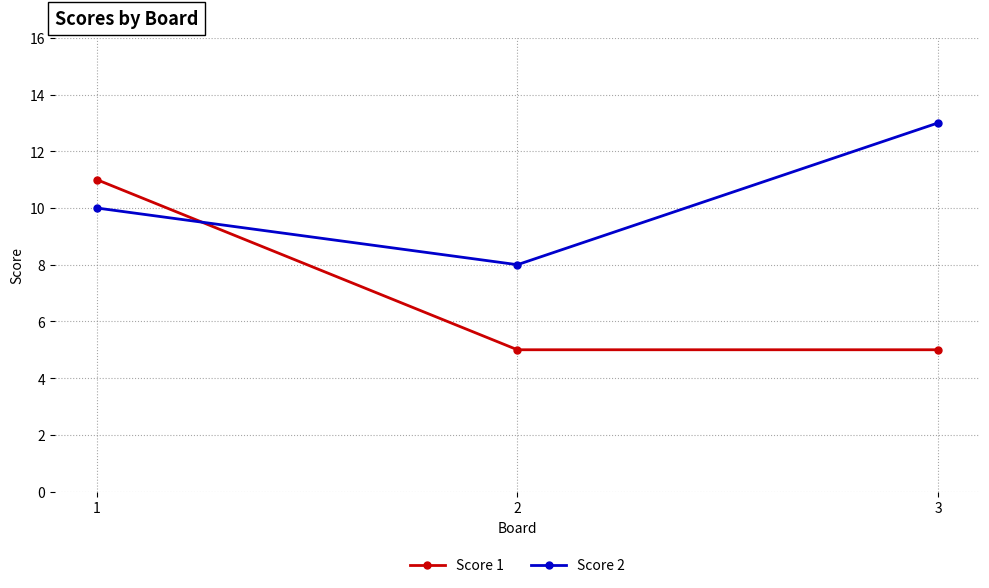

What is the average value of the Score 1 series?

7